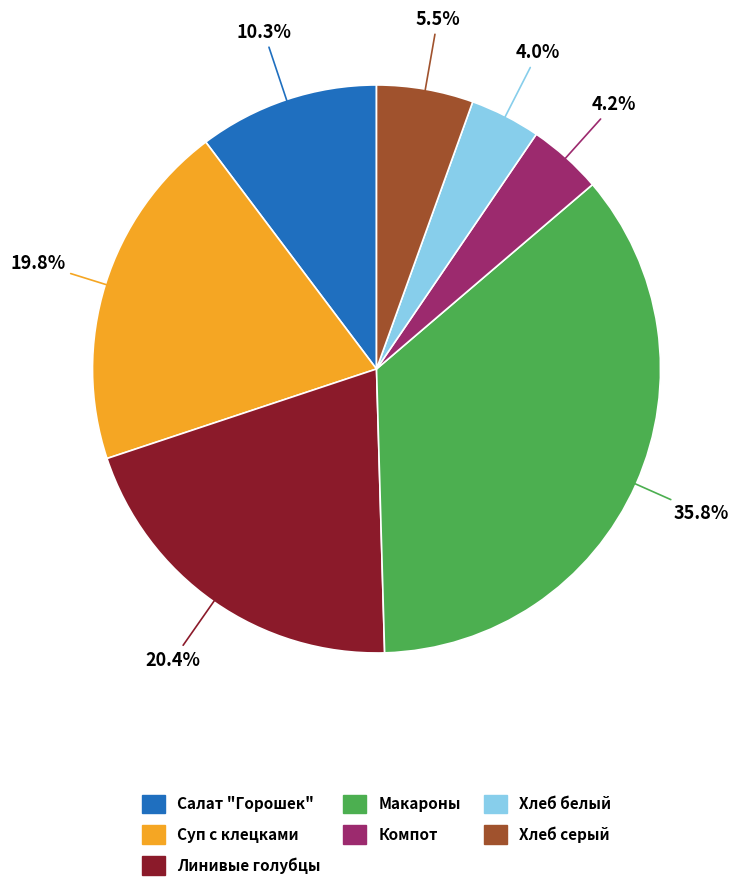

Is there a majority slice in this chart?

No